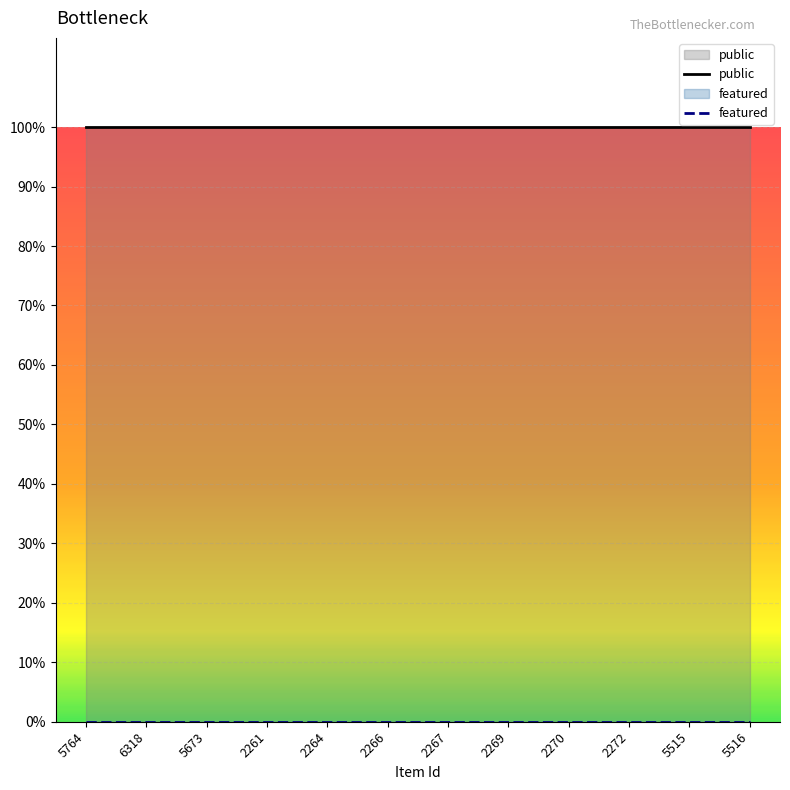

What is the total value across all series at 2272?

1